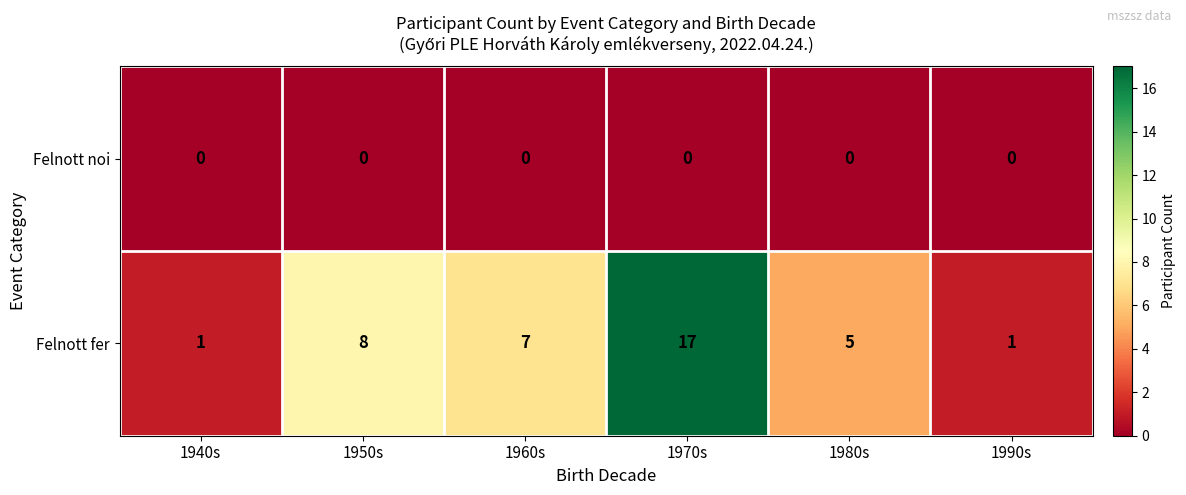

List the series in order of their overall mean, lowest first.

Felnott noi, Felnott fer